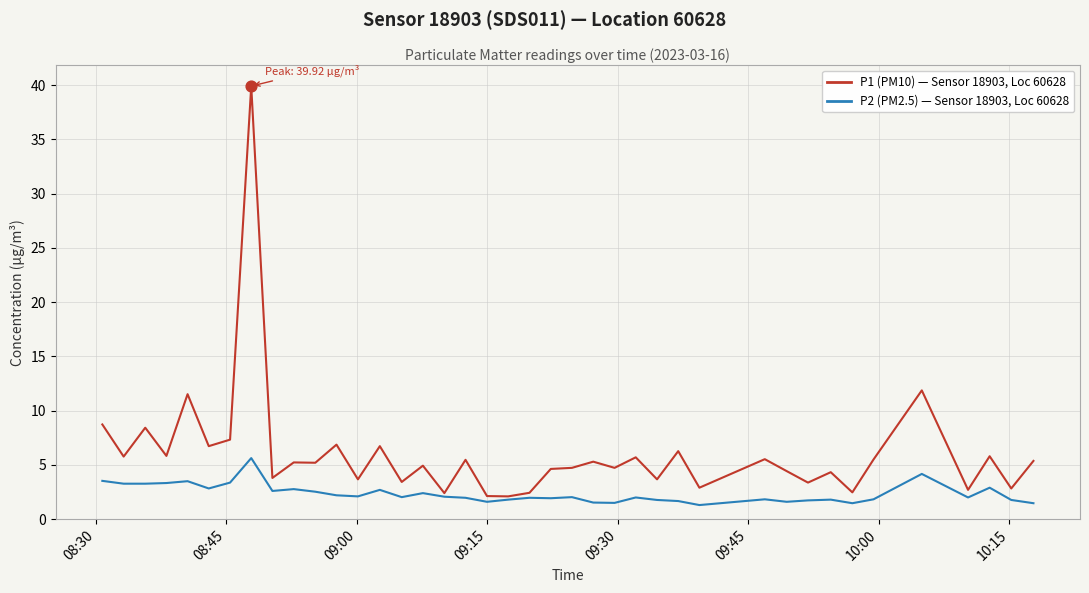

What is the maximum value shown in the chart?

39.9